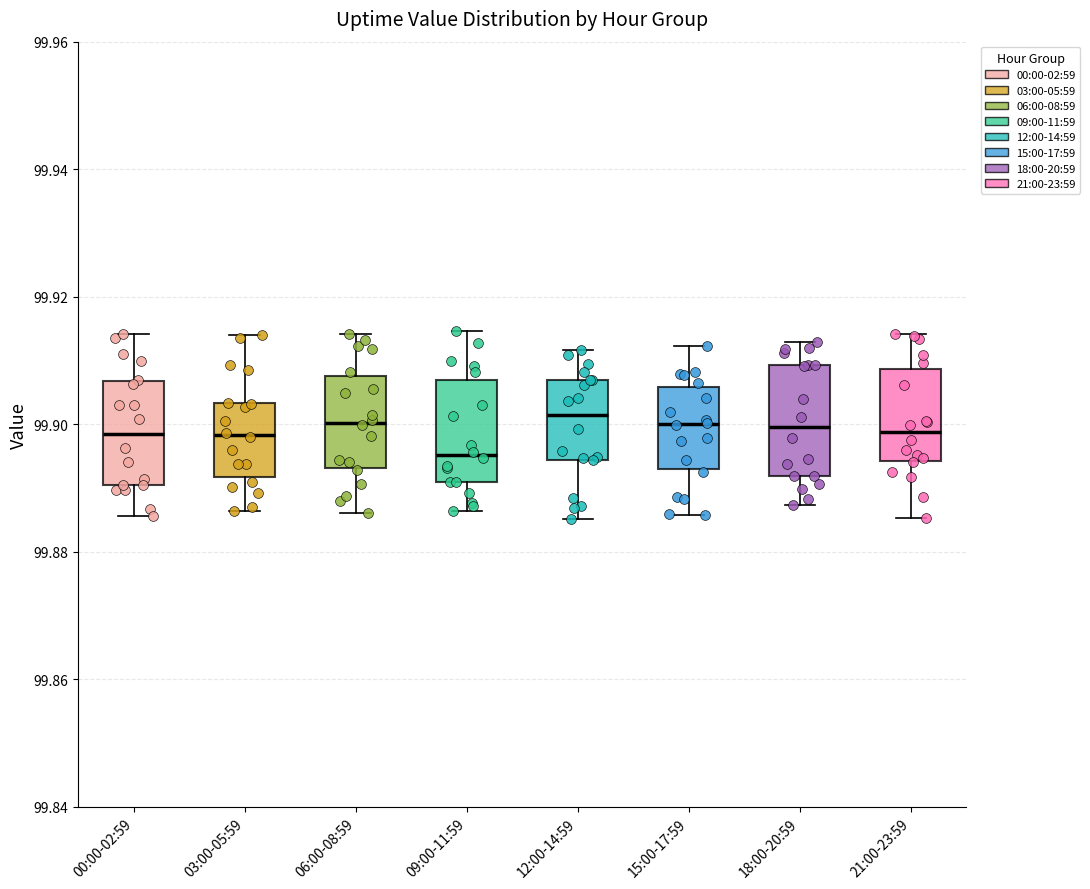

Reading left to right, read every box against the y-axis: the position of its median line, the range the box covers, and the ends of its whiskers. The values are not printed on the chart, so give them approximately, as read against the axis.

00:00-02:59: median 99.898, box 99.890 to 99.906, whiskers 99.886 to 99.914
03:00-05:59: median 99.898, box 99.892 to 99.904, whiskers 99.886 to 99.914
06:00-08:59: median 99.900, box 99.894 to 99.908, whiskers 99.886 to 99.914
09:00-11:59: median 99.896, box 99.890 to 99.906, whiskers 99.886 to 99.914
12:00-14:59: median 99.902, box 99.894 to 99.906, whiskers 99.886 to 99.912
15:00-17:59: median 99.900, box 99.892 to 99.906, whiskers 99.886 to 99.912
18:00-20:59: median 99.900, box 99.892 to 99.910, whiskers 99.888 to 99.912
21:00-23:59: median 99.898, box 99.894 to 99.908, whiskers 99.886 to 99.914